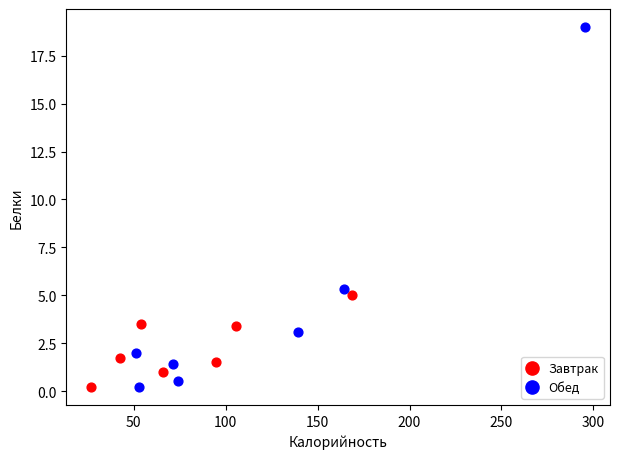

Which series reaches the maximum Y coordinate?

Обед